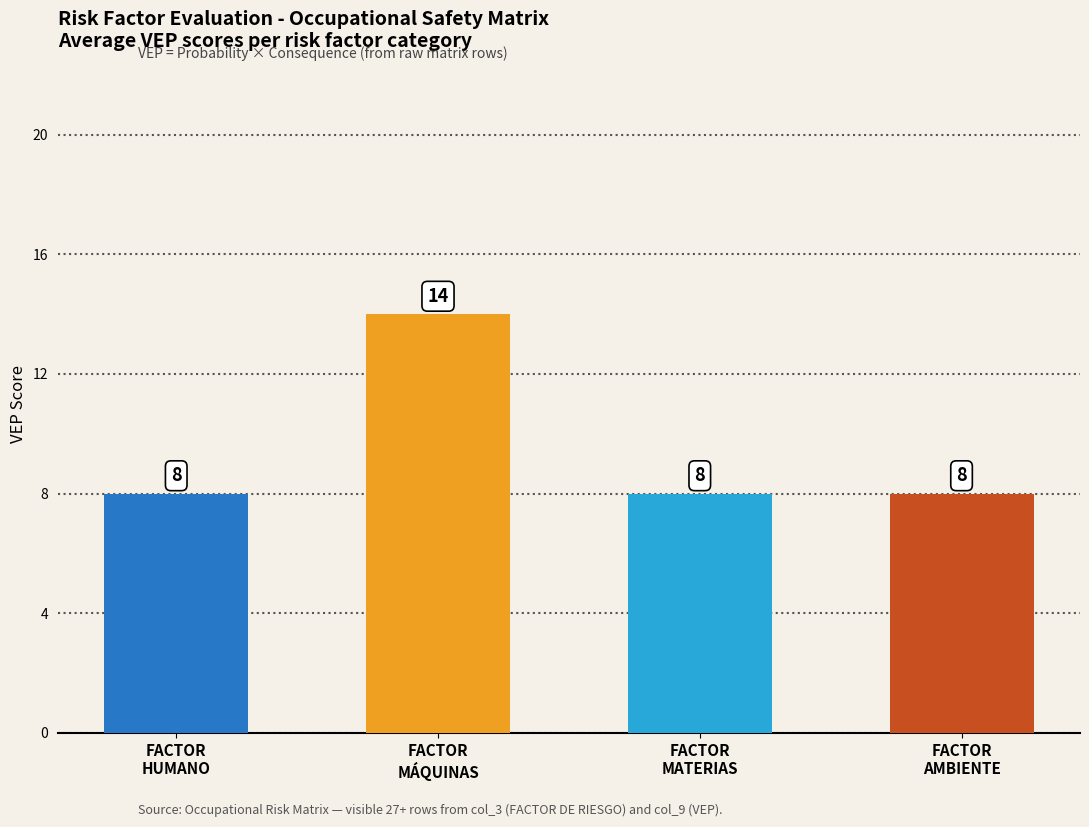

Which label corresponds to the largest value in the chart?

FACTOR
MÁQUINAS